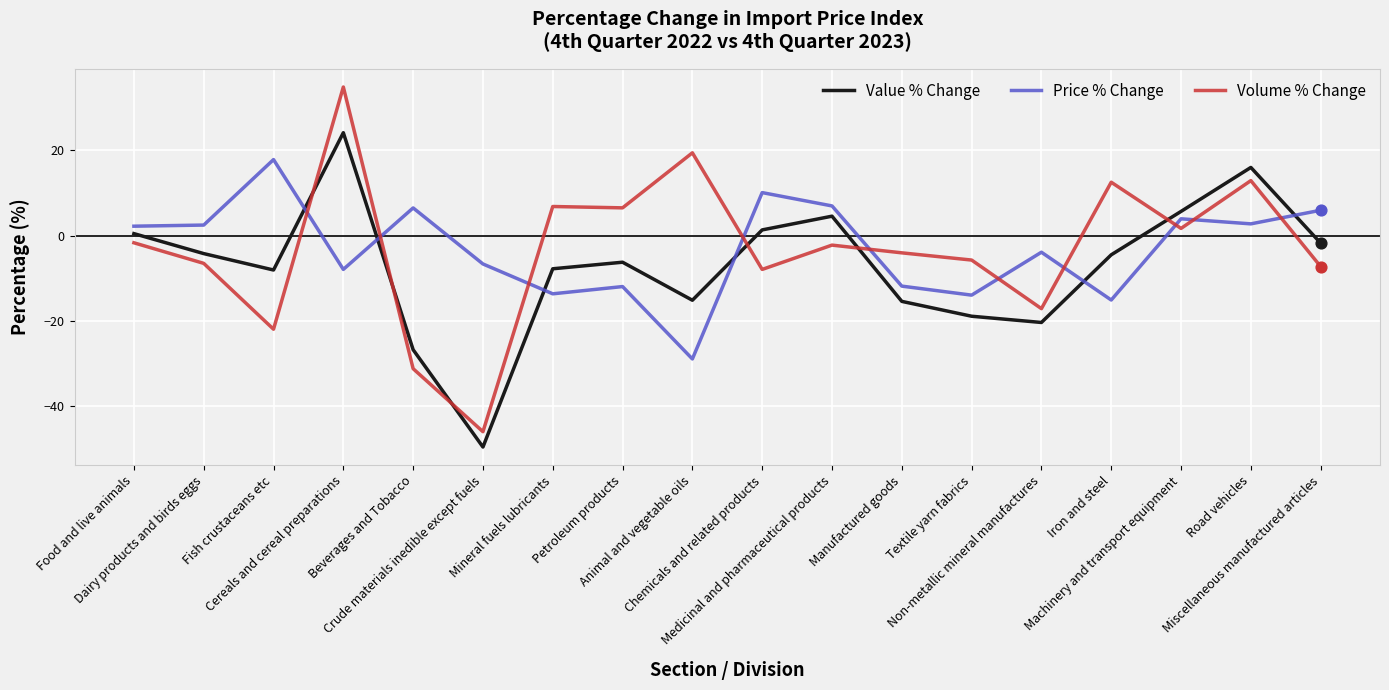

What is the total value across all series at Mineral fuels lubricants?

-14.7